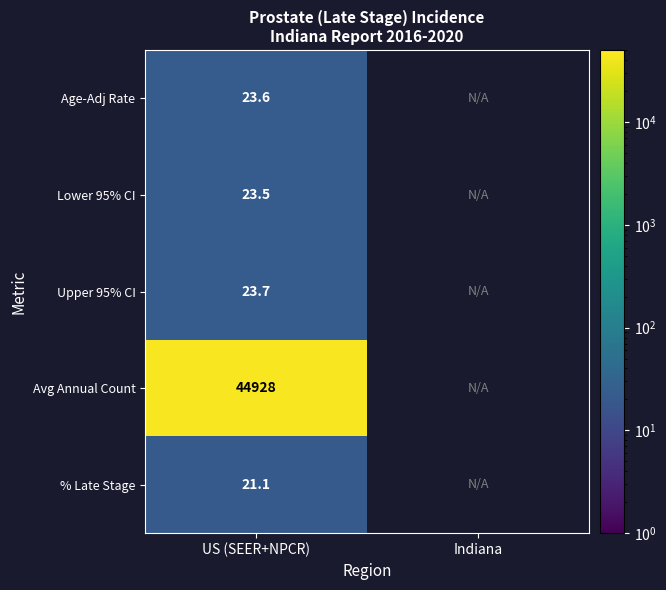

At which category is the sum across all series the highest?

US (SEER+NPCR)